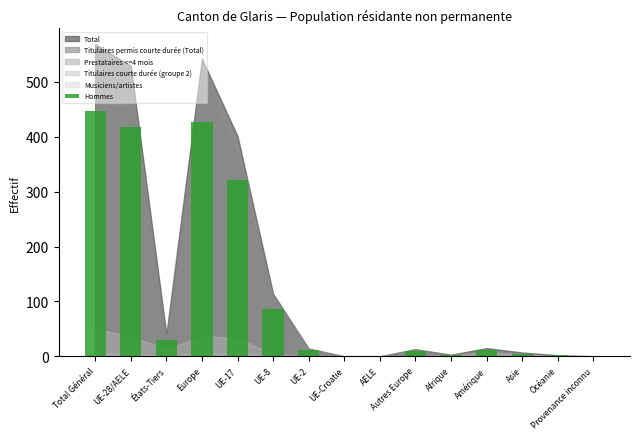

Which has a higher value, Europe or UE-17?

Europe